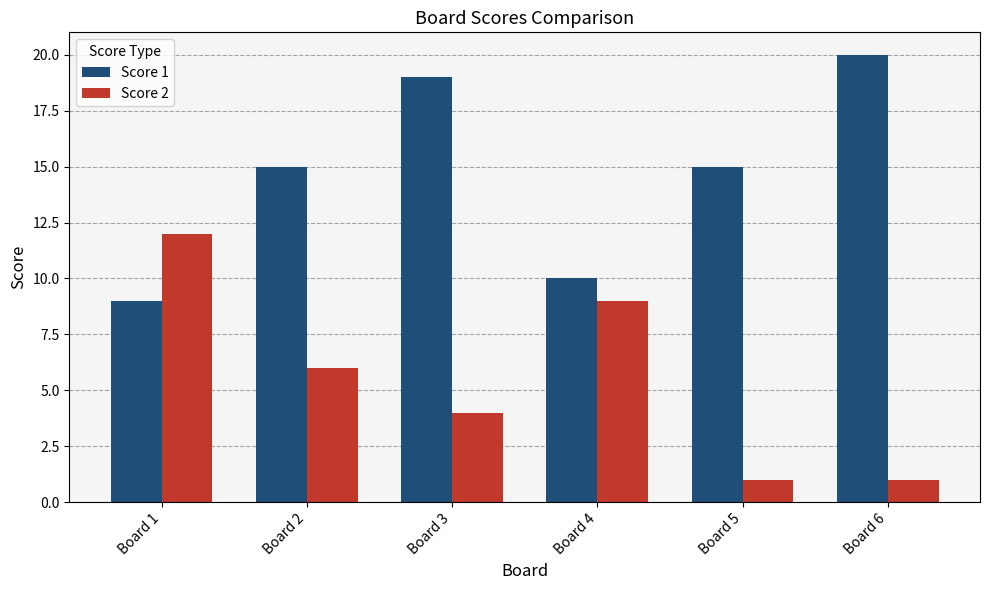

Is the value of Score 2 at Board 5 greater than the value of Score 1 at Board 4?

No